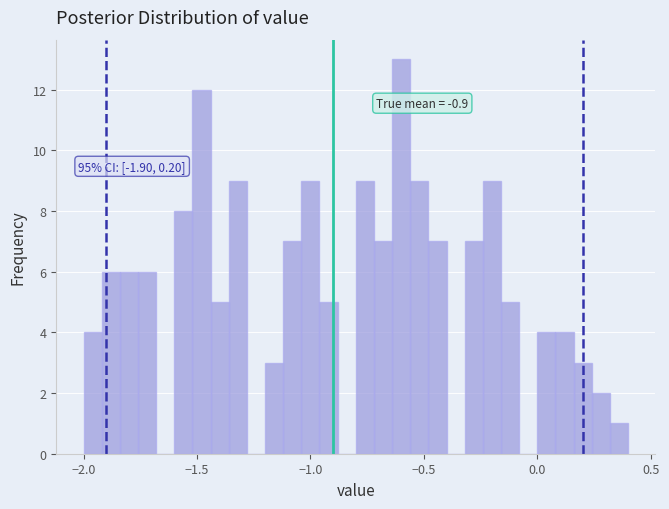

Around what value on the x-axis is the tallest bar? Give the approximate position of its centre, as read against the axis.

-0.60